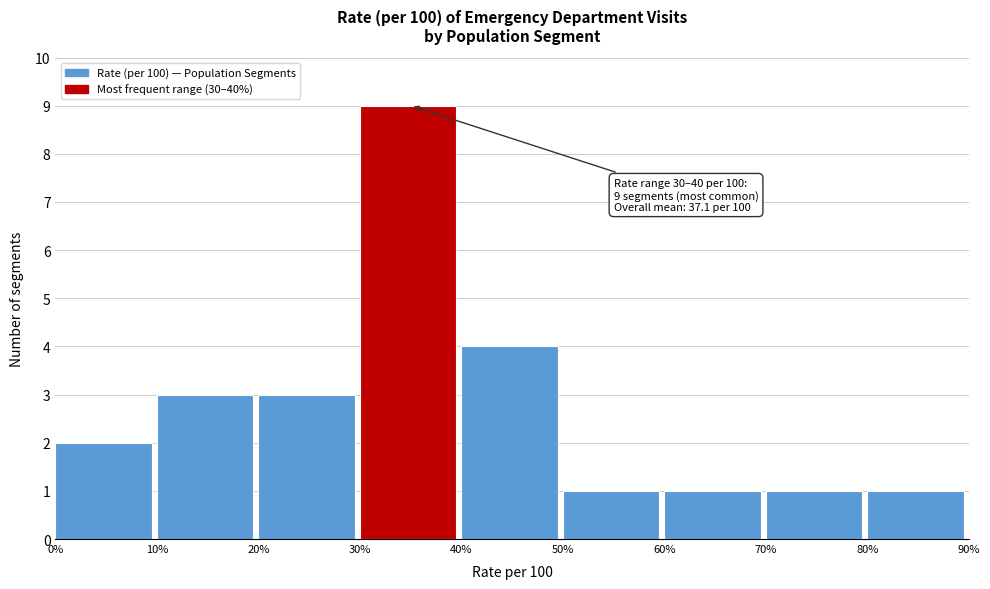

Which range on the x-axis has the tallest bar?

30% to 40%